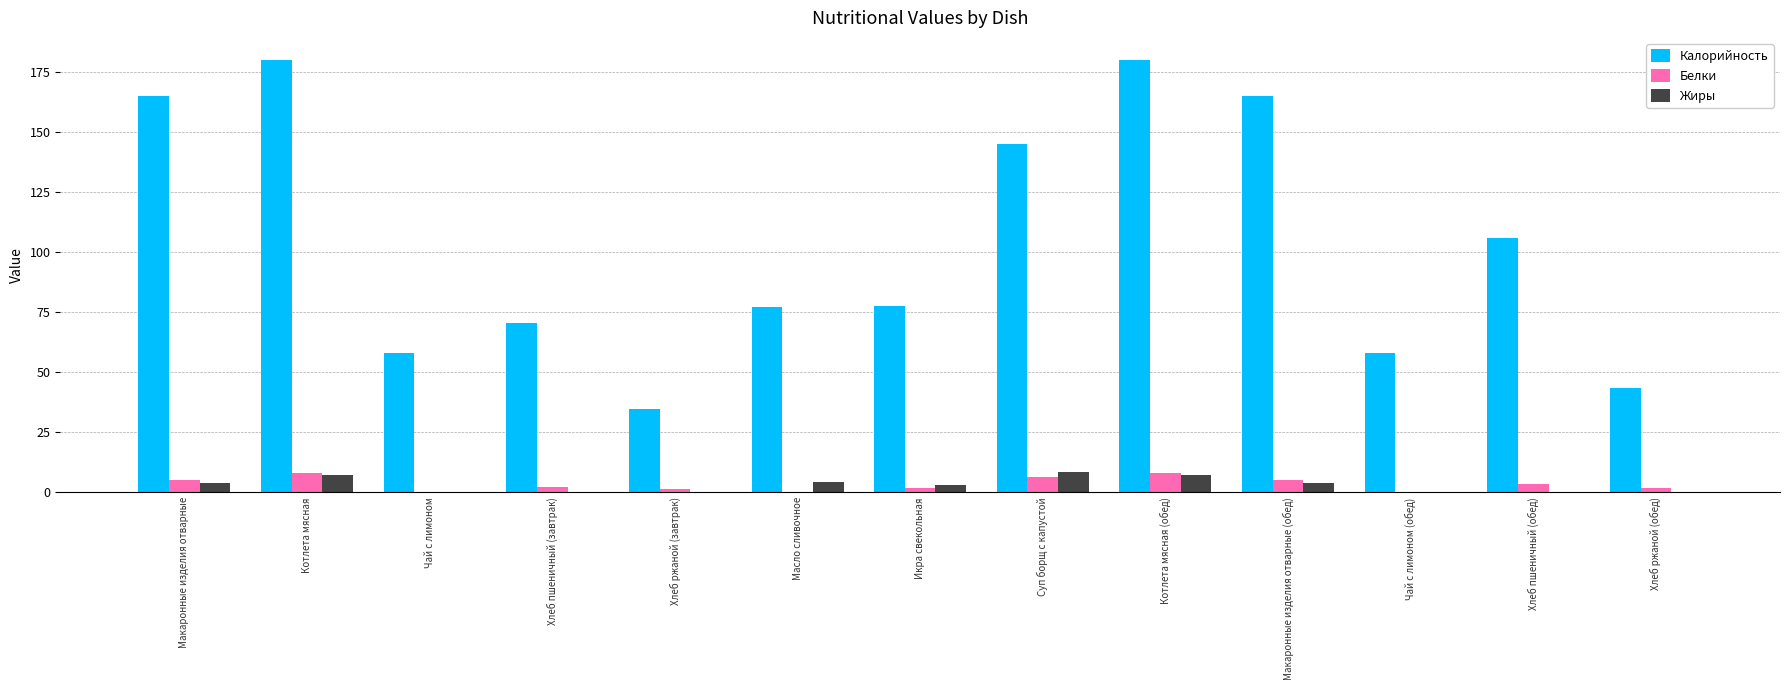

What is the average value of the Белки series?

3.4